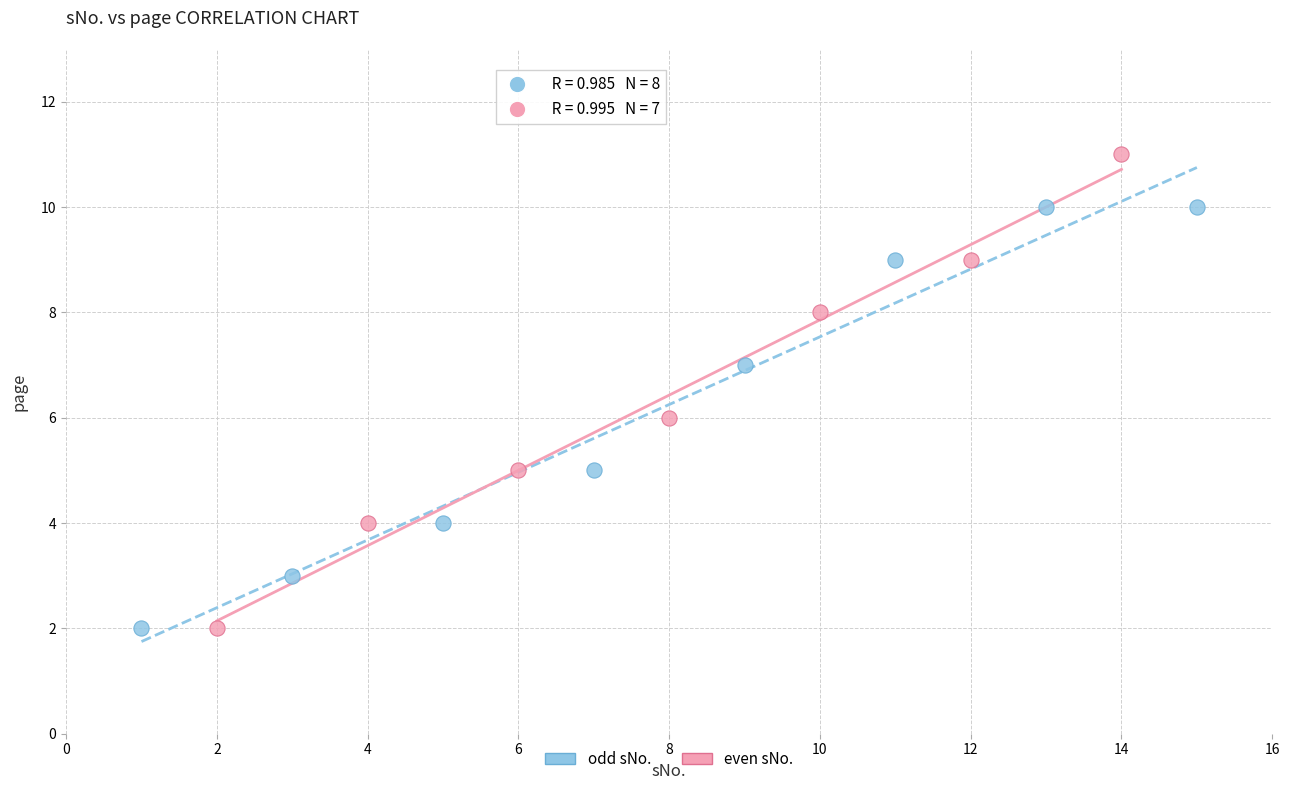

Which series reaches the maximum Y coordinate?

even sNo.